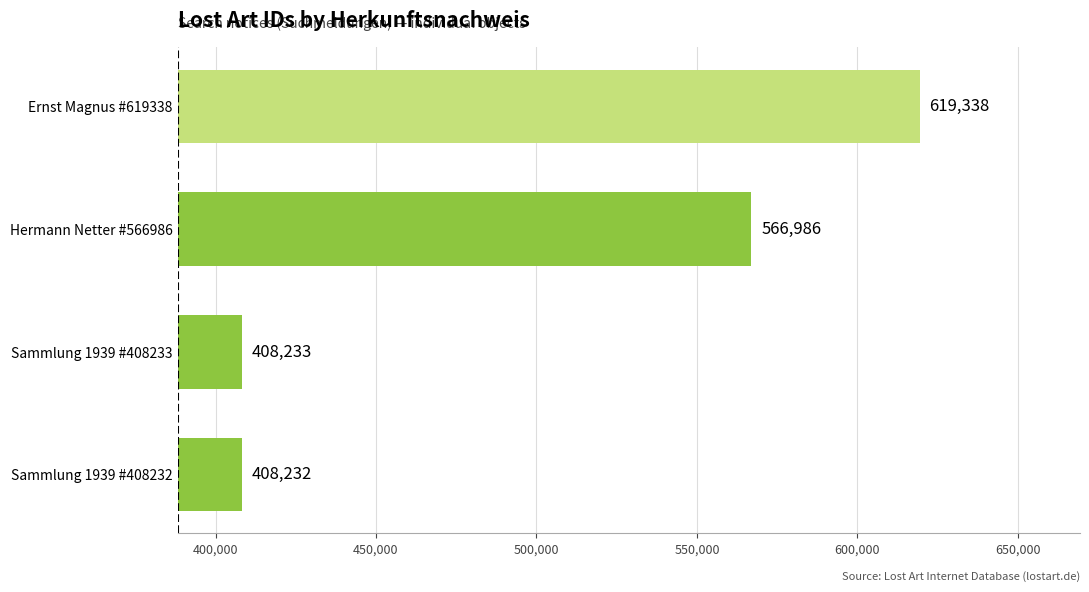

What is the average value?

500697